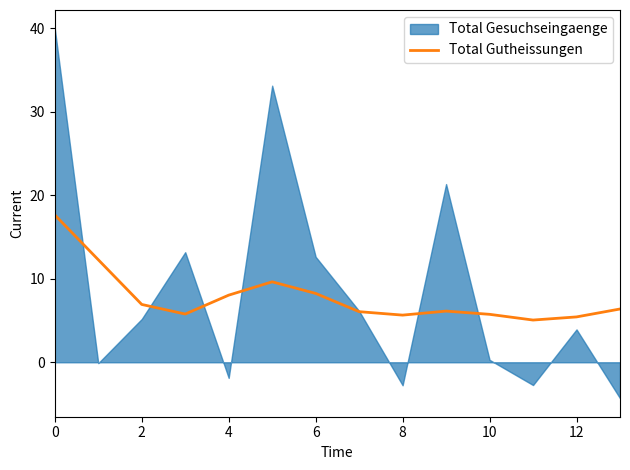

Is it true that the value at 11 is 7.5?

False